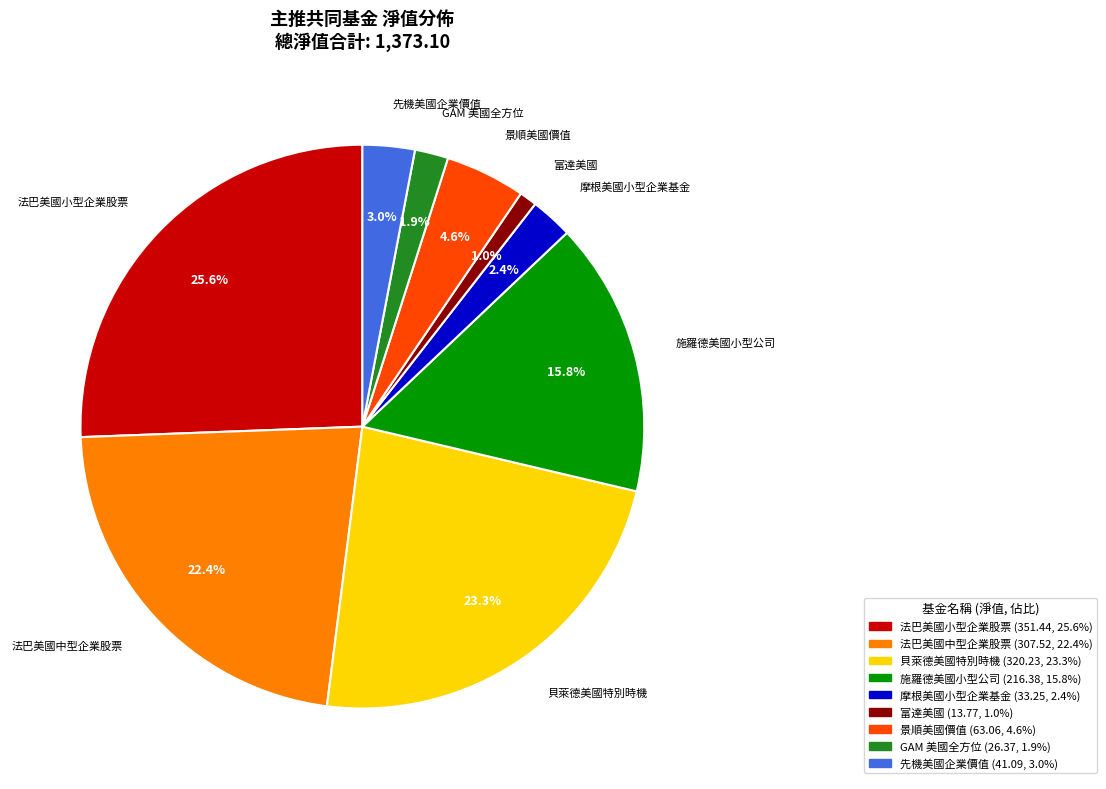

What portion of the pie excludes 貝萊德美國特別時機?

76.7%